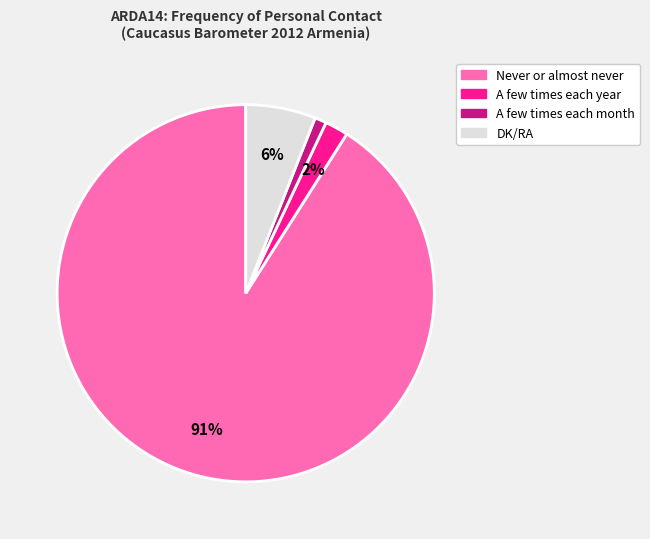

To the nearest percent, what is the difference between the largest and smallest slice percentages?

90%